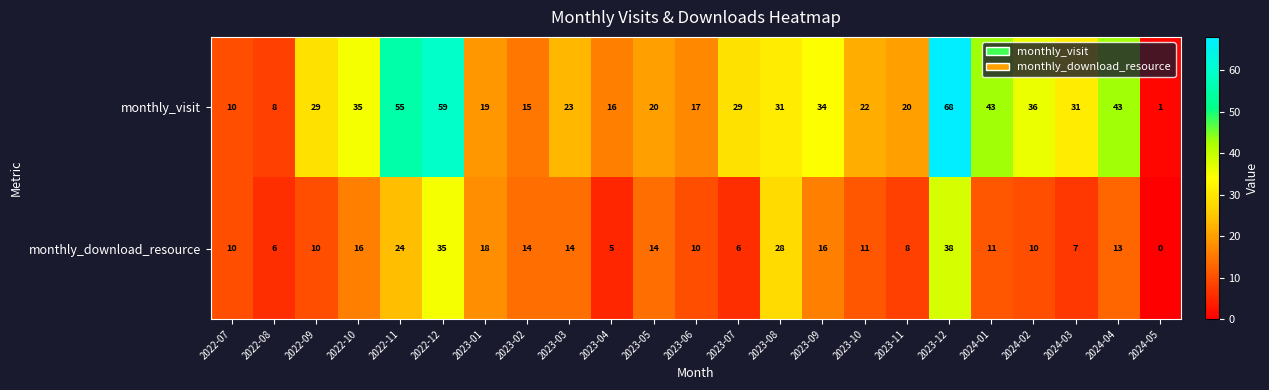

At how many categories does at least one series exceed 58?

2